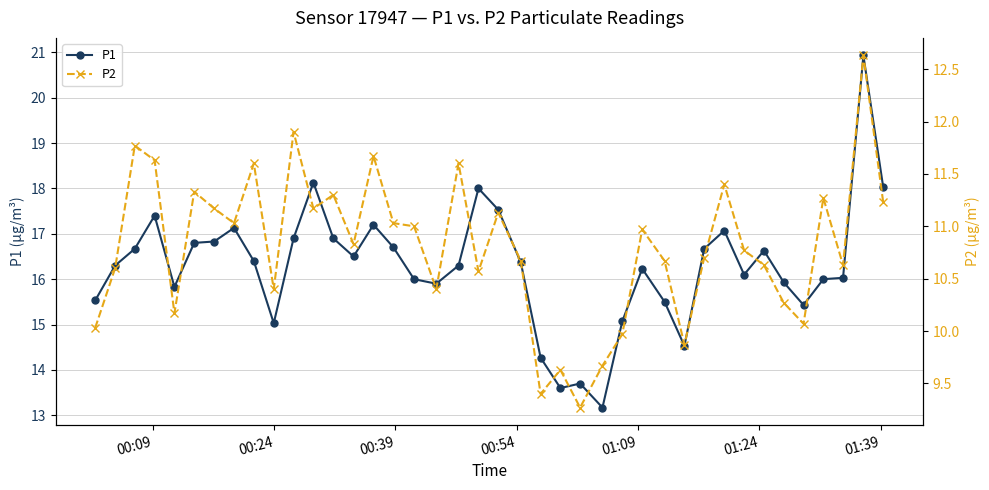

List the series in order of their overall mean, highest first.

P1, P2